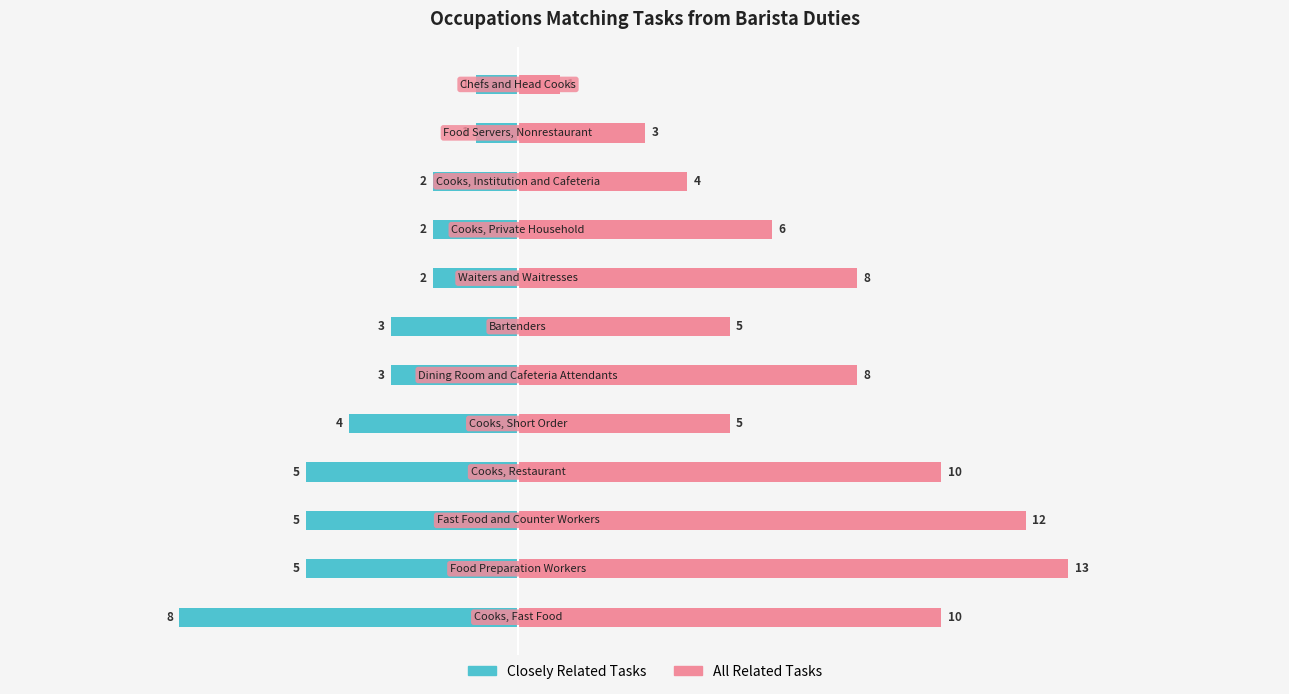

The Closely Related Tasks series shows -5 at −5. True or false?

True